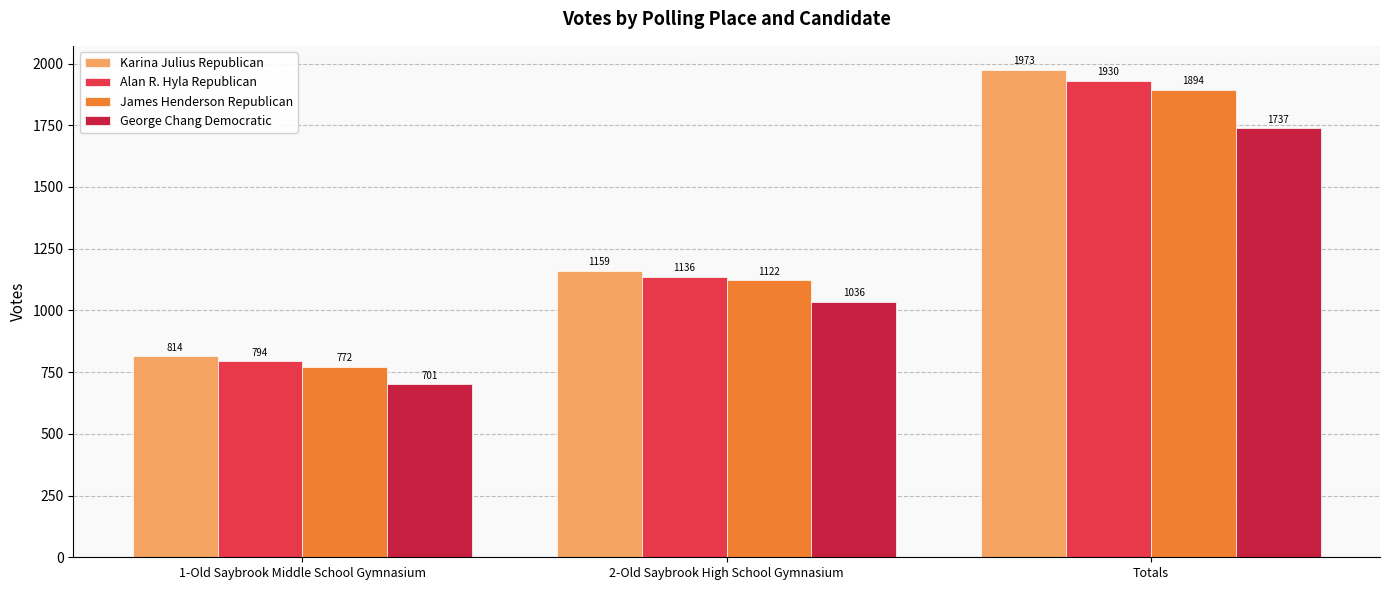

Reading left to right, extract all data points from this chart.

Karina Julius Republican: 814	1159	1973
Alan R. Hyla Republican: 794	1136	1930
James Henderson Republican: 772	1122	1894
George Chang Democratic: 701	1036	1737